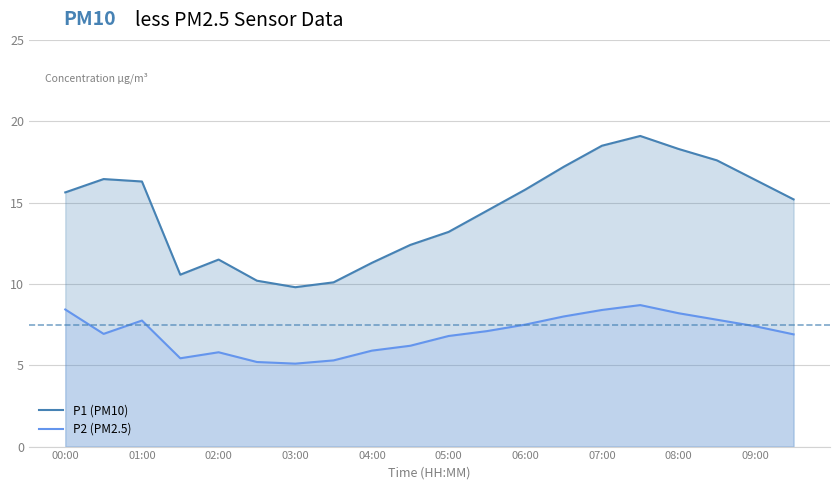

List the series in order of their overall mean, lowest first.

P2 (PM2.5), P1 (PM10)